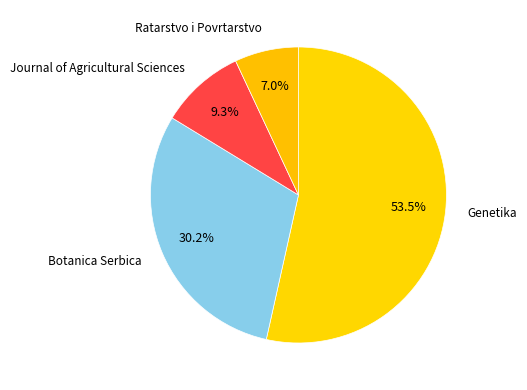

True or false: Botanica Serbica accounts for 30% of the total.

True